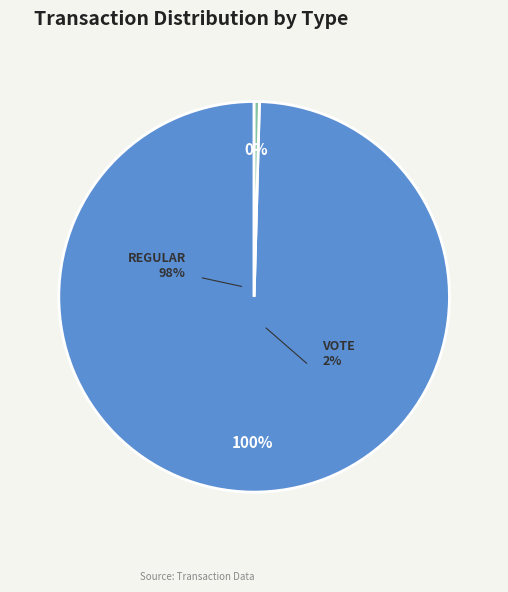

What is the smallest slice in the pie chart?

Vote (io_index=2)